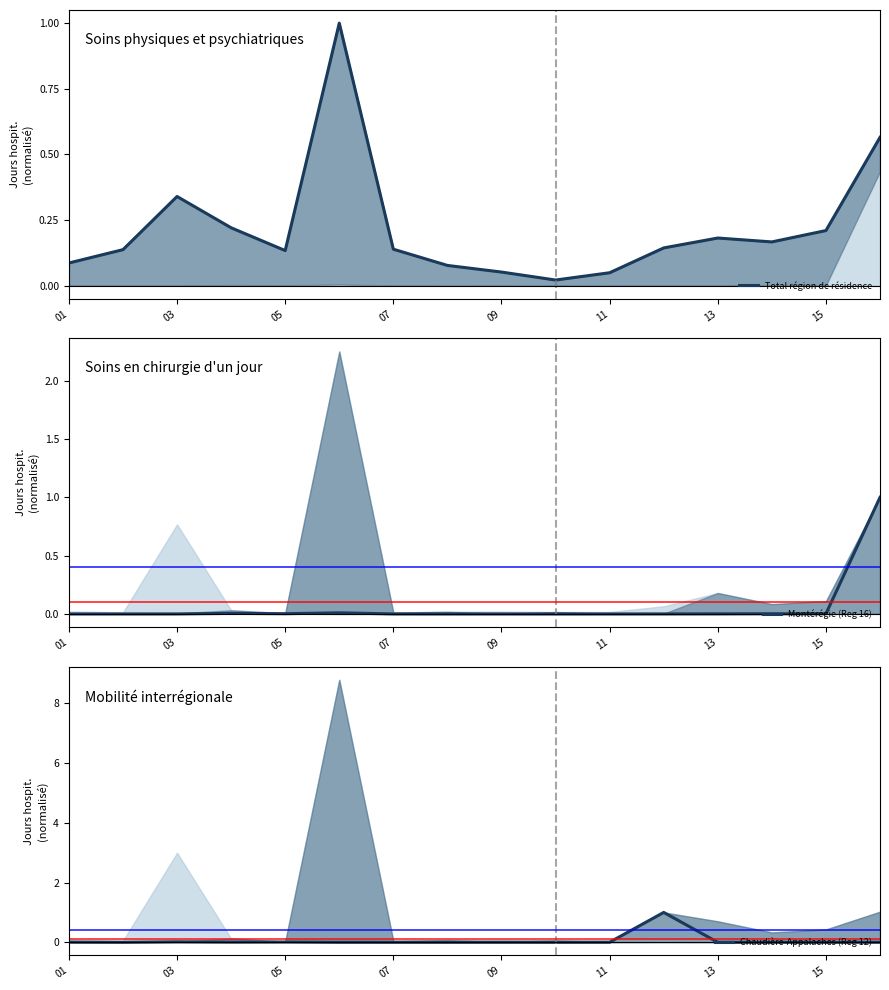

The value of Montérégie (Reg 16) at 07 is 0.0. True or false?

True